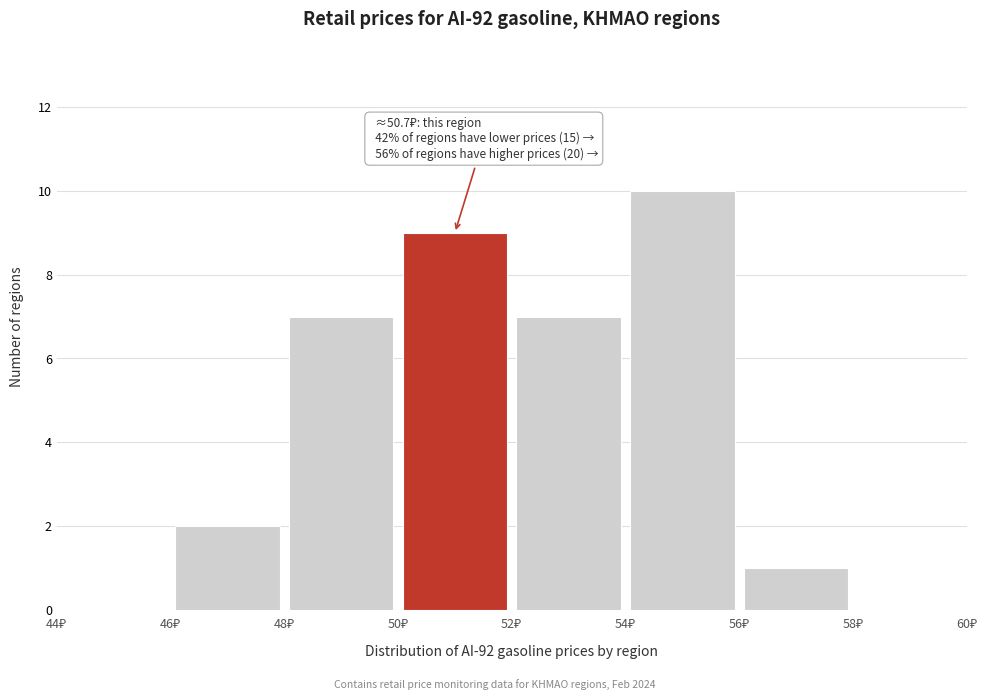

Over which range of the x-axis is the bar tallest?

54 to 56